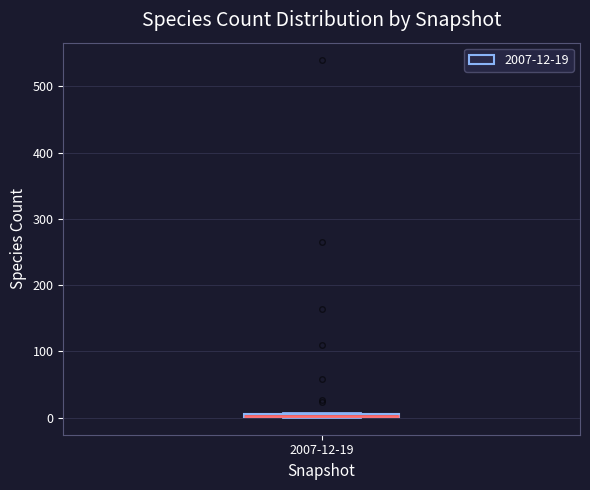

Where is the lower edge of the box for 2007-12-19 on the y-axis? The values are not printed on the chart, so give them approximately, as read against the axis.

0